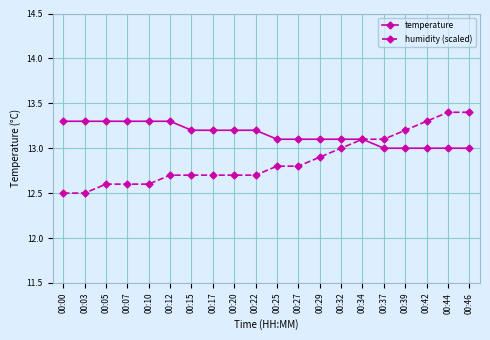

The value of temperature at 00:20 is 13.2. True or false?

True